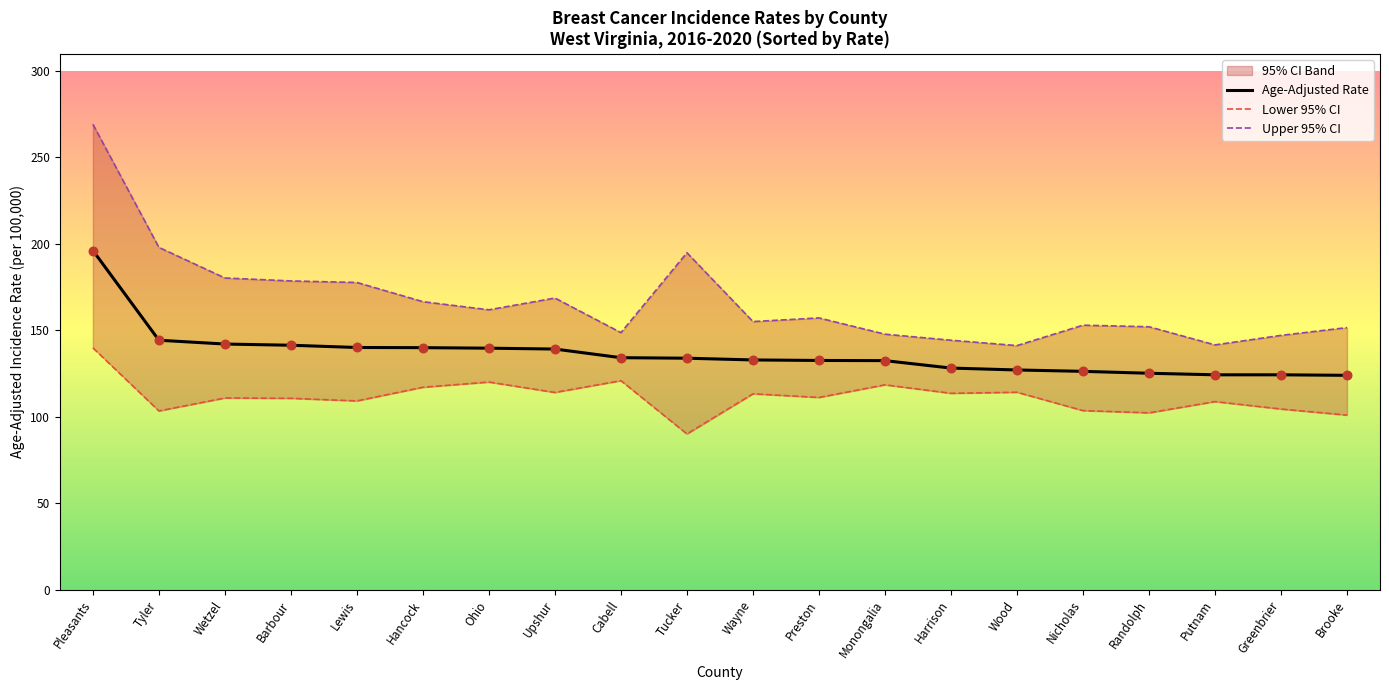

At how many categories does at least one series exceed 253?

1